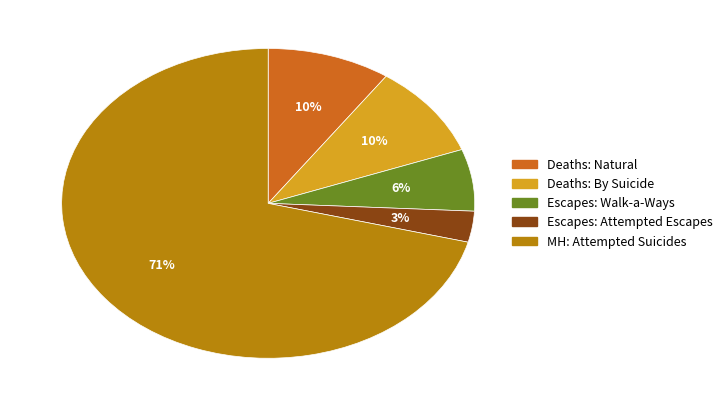

Do MH: Attempted Suicides and Escapes: Walk-a-Ways together represent more than half of the pie?

Yes